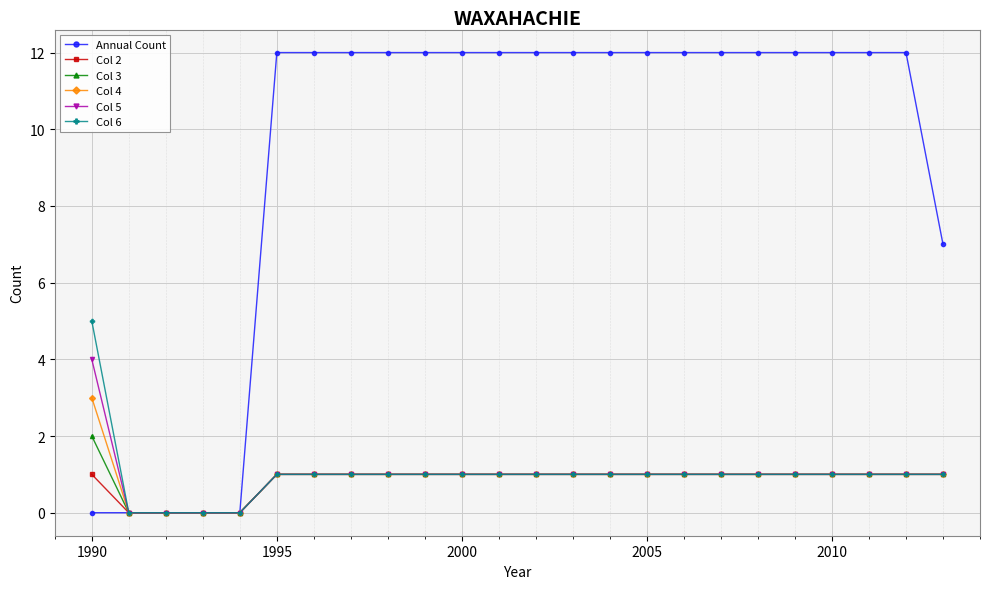

Reading right to left, extract all data points from this chart.

Annual Count: 7	12	12	12	12	12	12	12	12	12	12	12	12	12	12	12	12	12	12	0	0	0	0	0
Col 2: 1	1	1	1	1	1	1	1	1	1	1	1	1	1	1	1	1	1	1	0	0	0	0	1
Col 3: 1	1	1	1	1	1	1	1	1	1	1	1	1	1	1	1	1	1	1	0	0	0	0	2
Col 4: 1	1	1	1	1	1	1	1	1	1	1	1	1	1	1	1	1	1	1	0	0	0	0	3
Col 5: 1	1	1	1	1	1	1	1	1	1	1	1	1	1	1	1	1	1	1	0	0	0	0	4
Col 6: 1	1	1	1	1	1	1	1	1	1	1	1	1	1	1	1	1	1	1	0	0	0	0	5